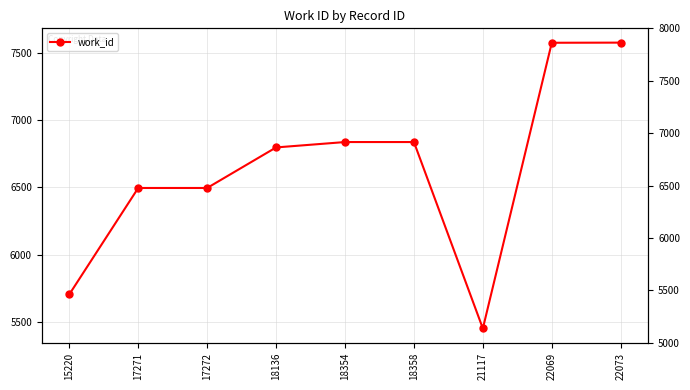

Which has a higher value, 17272 or 18136?

18136